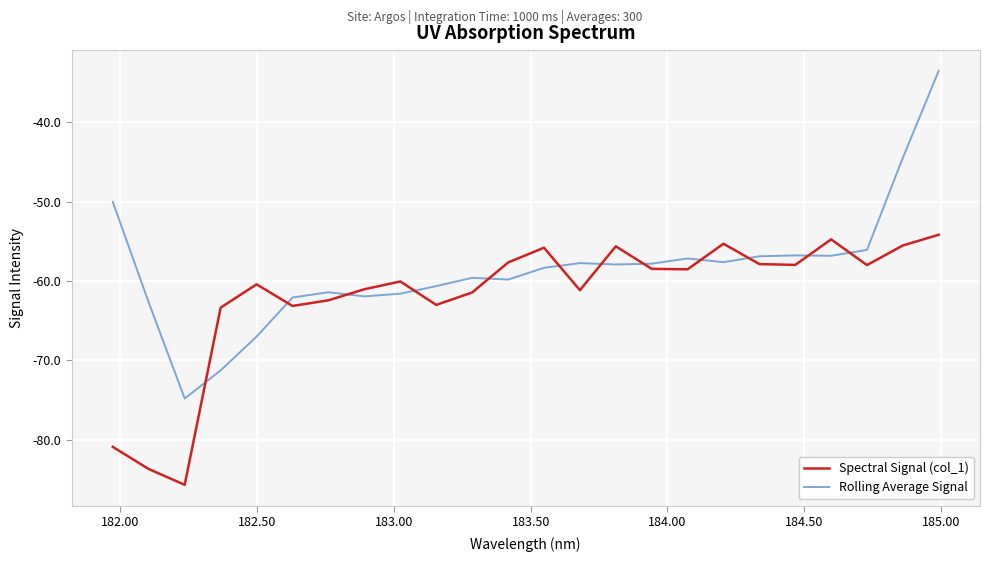

Which series has the largest total across all categories?

Rolling Average Signal